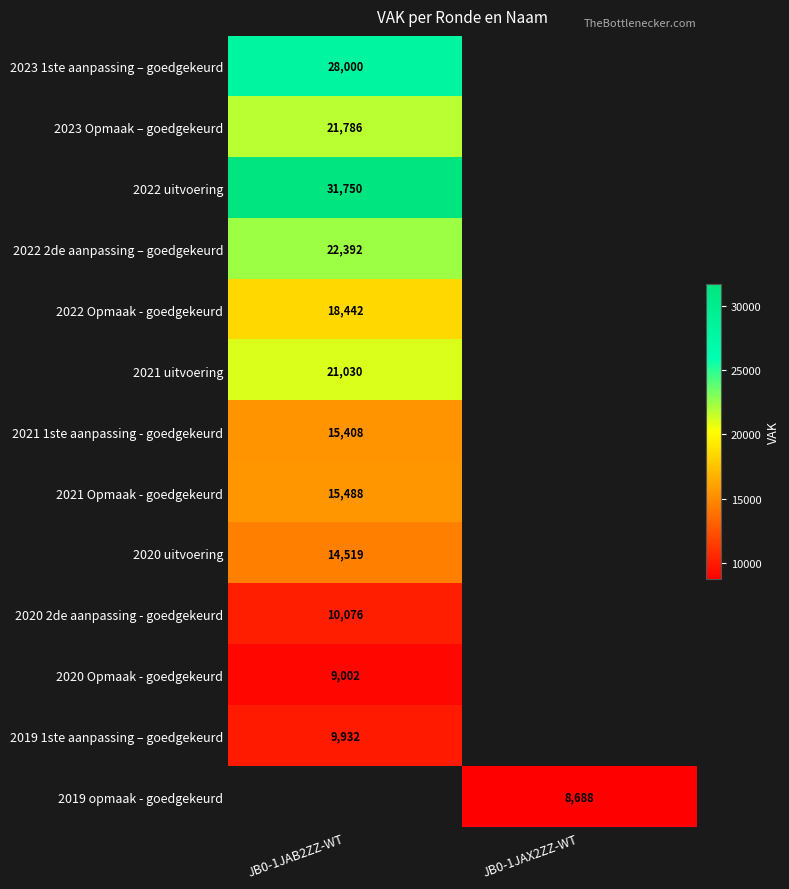

The value of 2021 uitvoering at JB0-1JAB2ZZ-WT is 37425. True or false?

False